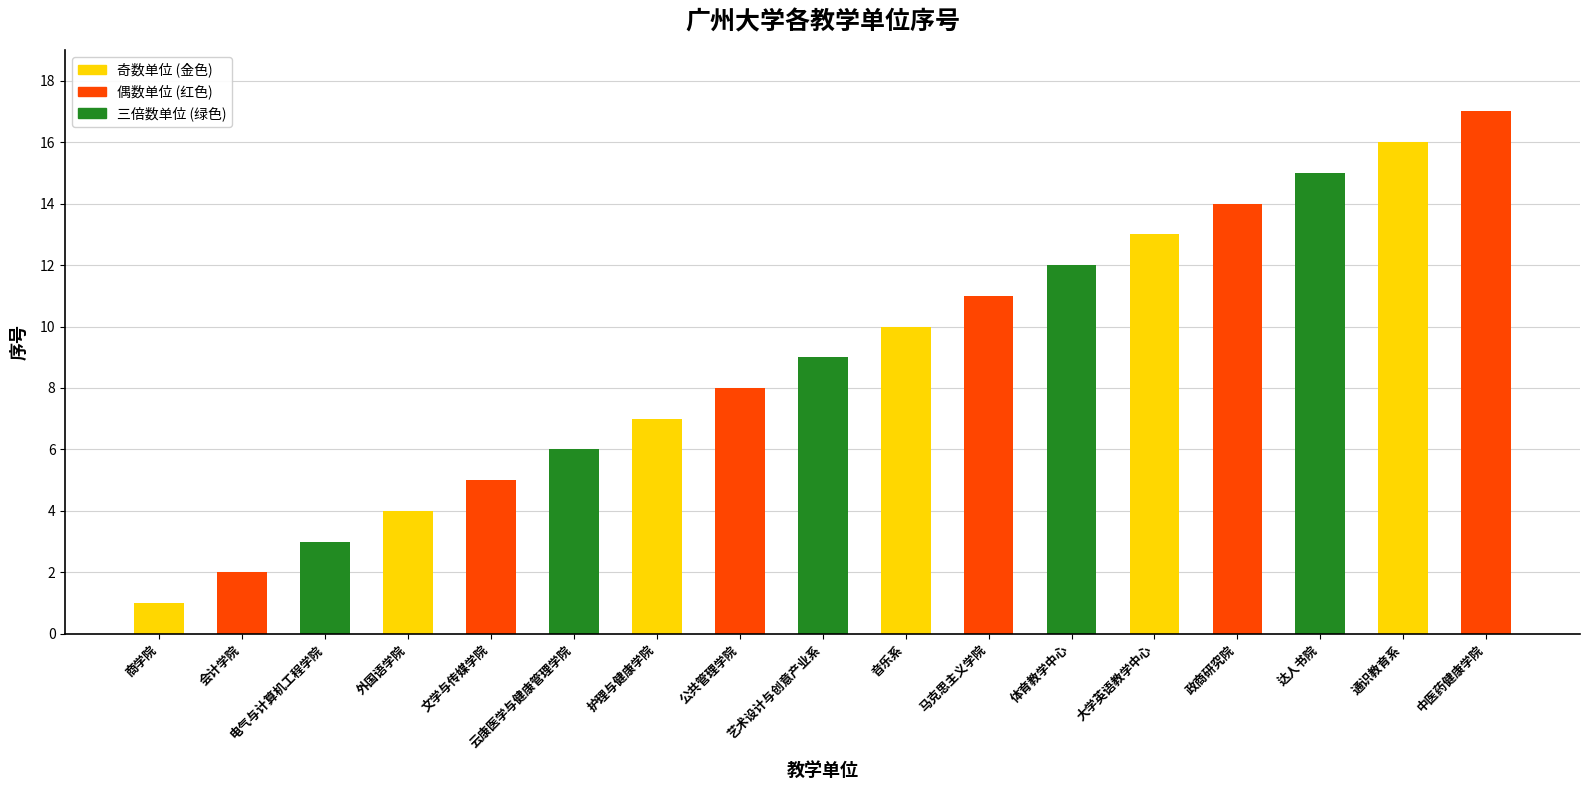

What is the value of the 4th bar from the left?

4